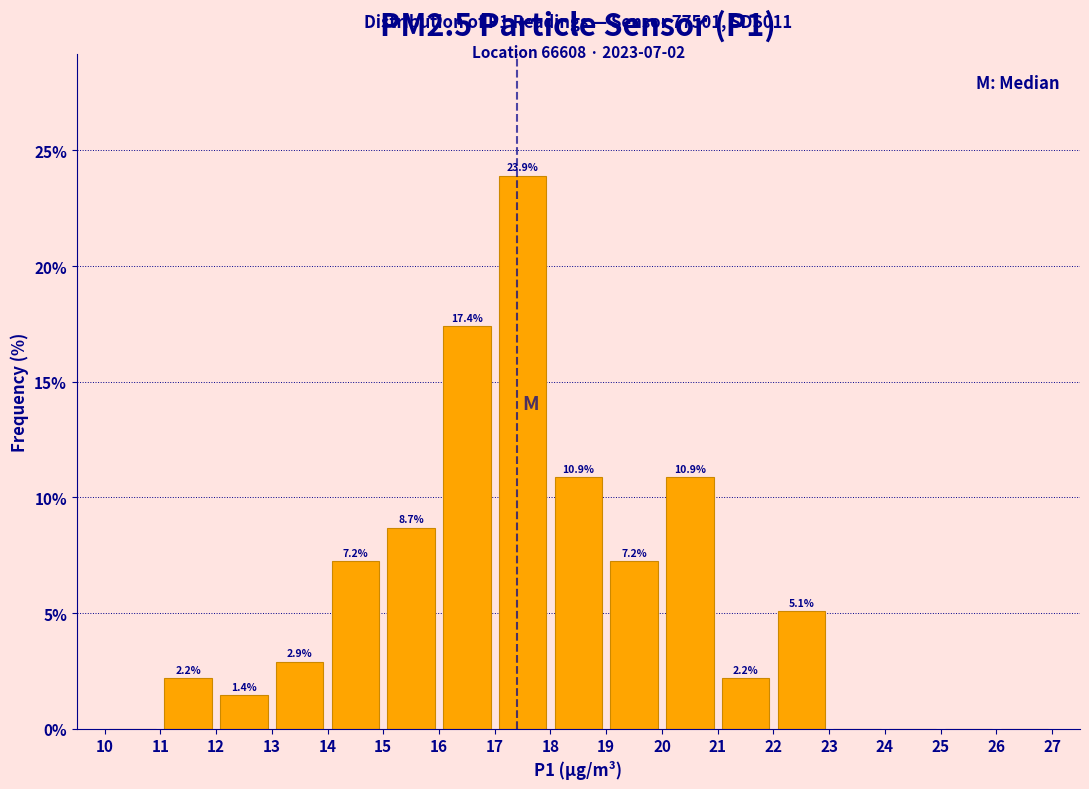

Which range on the x-axis has the tallest bar?

17 to 18